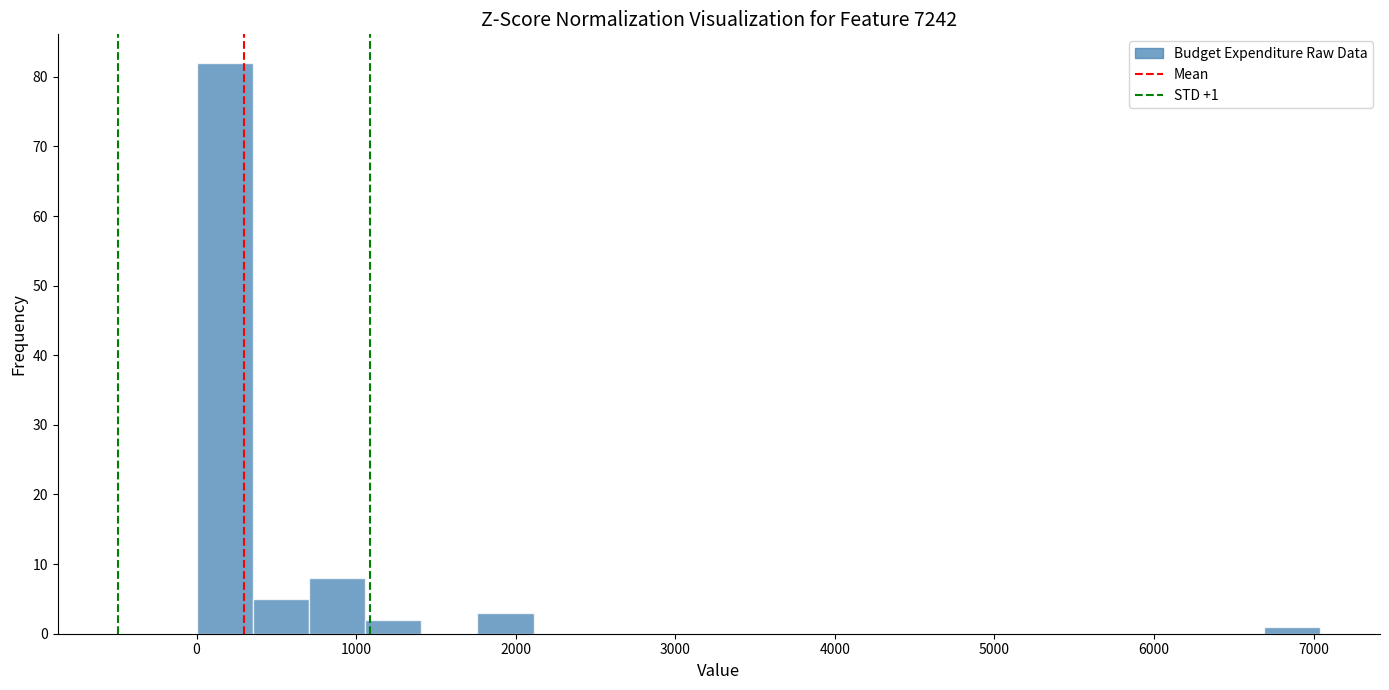

Around what value on the x-axis is the tallest bar? Give the approximate position of its centre, as read against the axis.

200